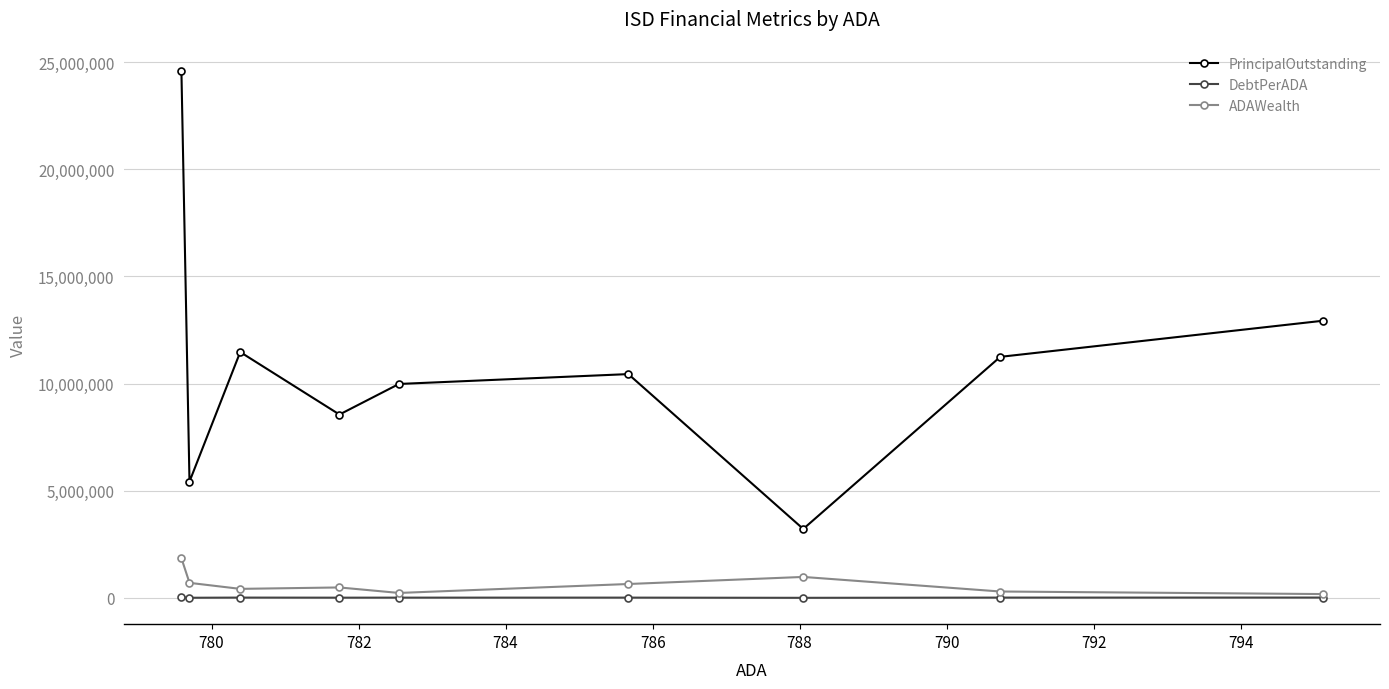

Which series has the largest total across all categories?

PrincipalOutstanding